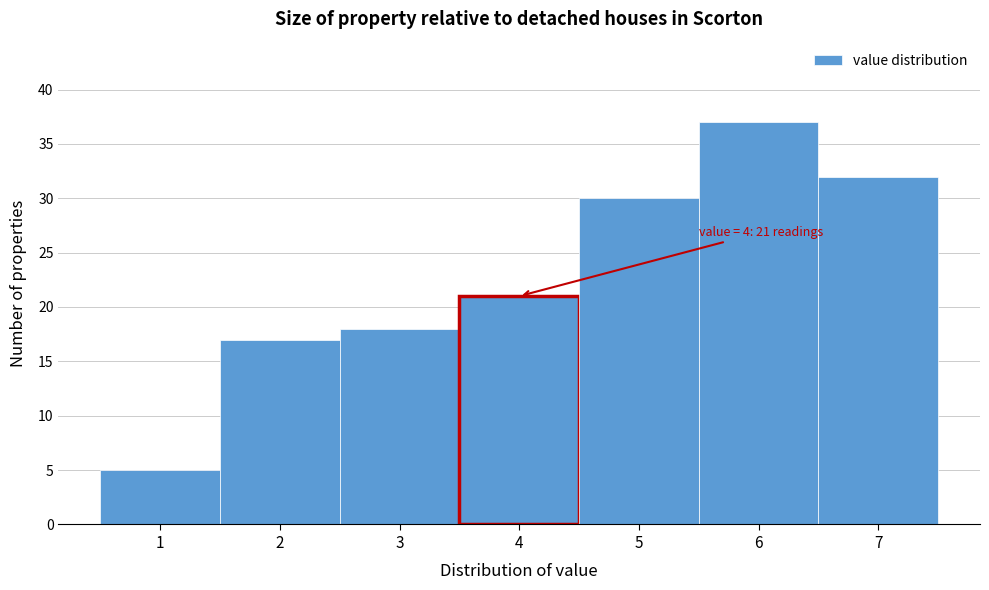

Over which range of the x-axis is the bar tallest?

5.5 to 6.5